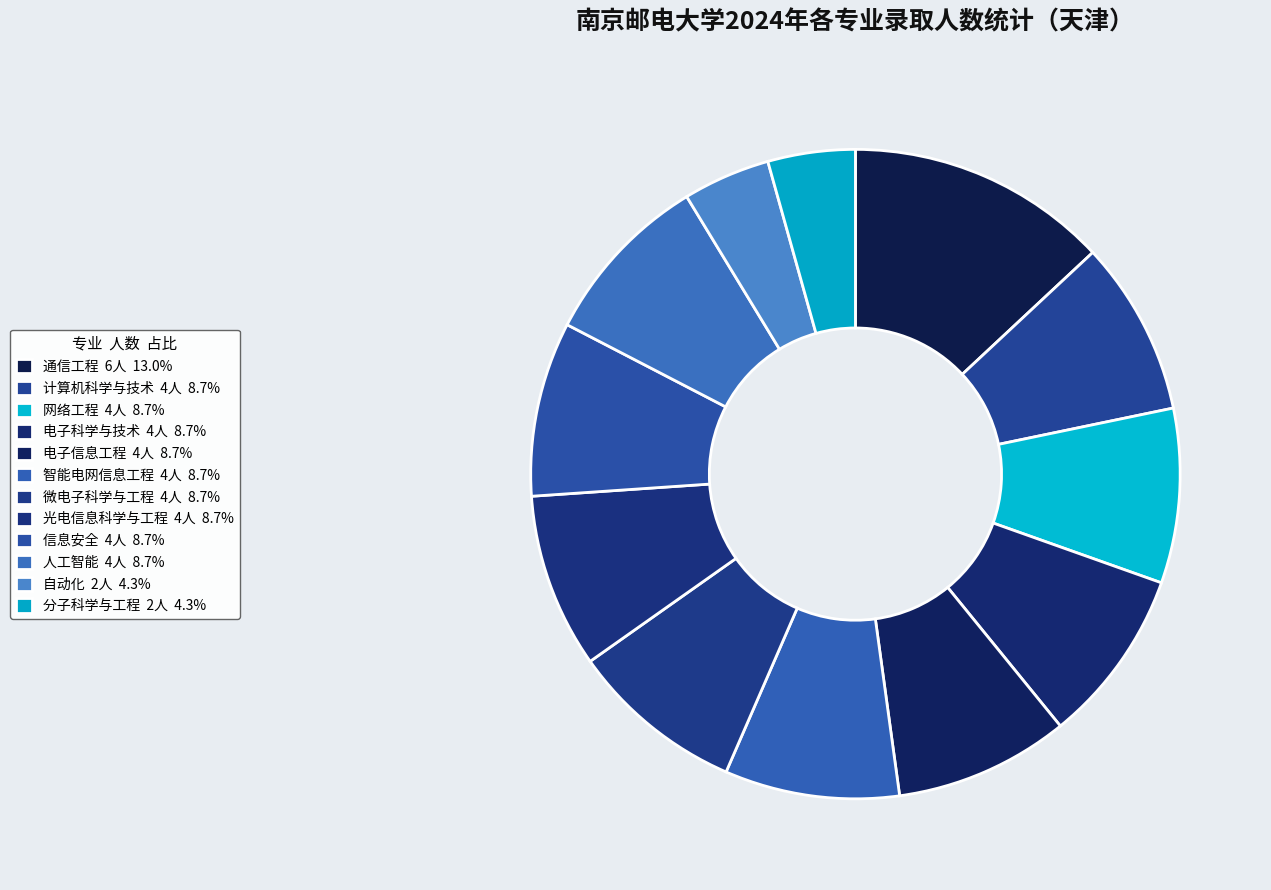

How many slices are in this pie chart?

12